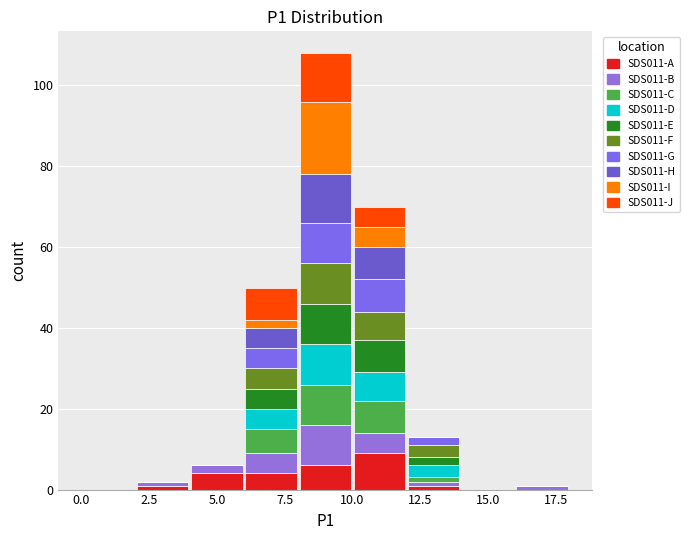

Which range on the x-axis has the tallest stacked bar (by total height)?

8 to 10